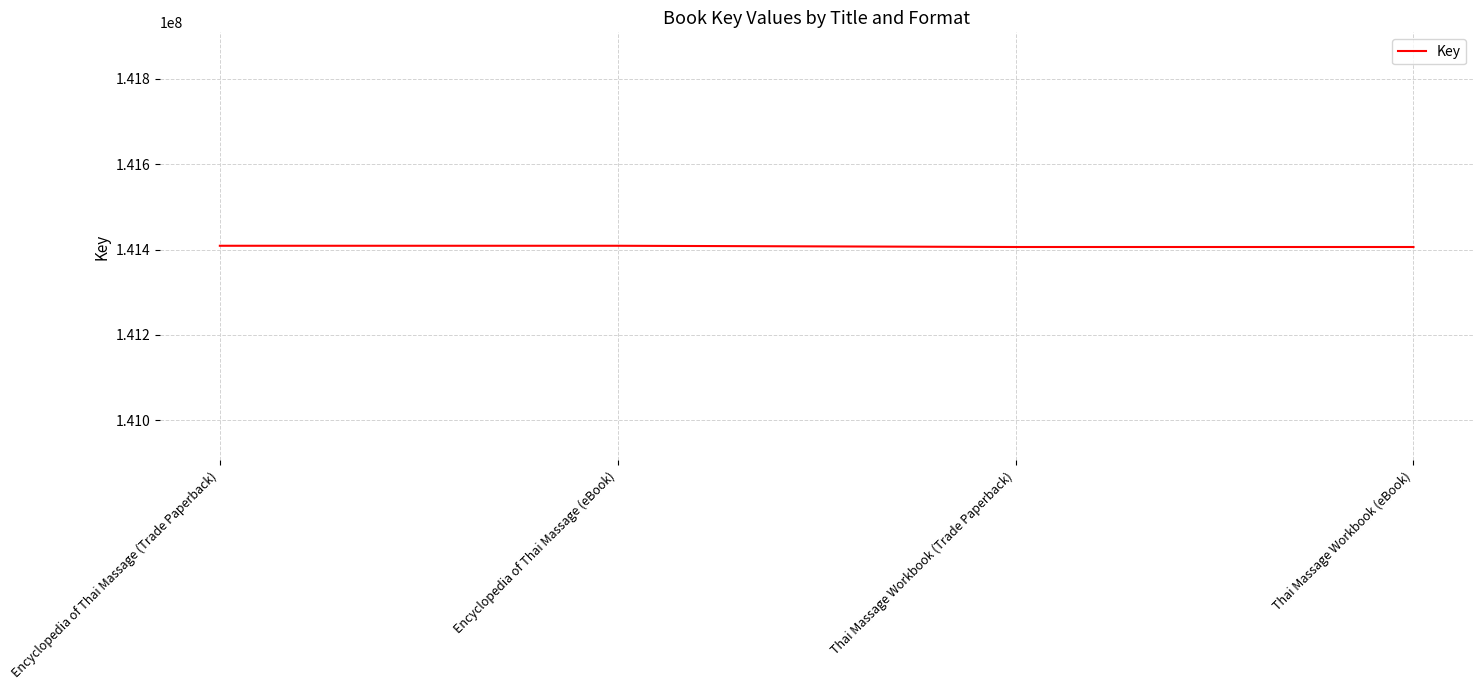

What is the maximum value shown in the chart?

141408884